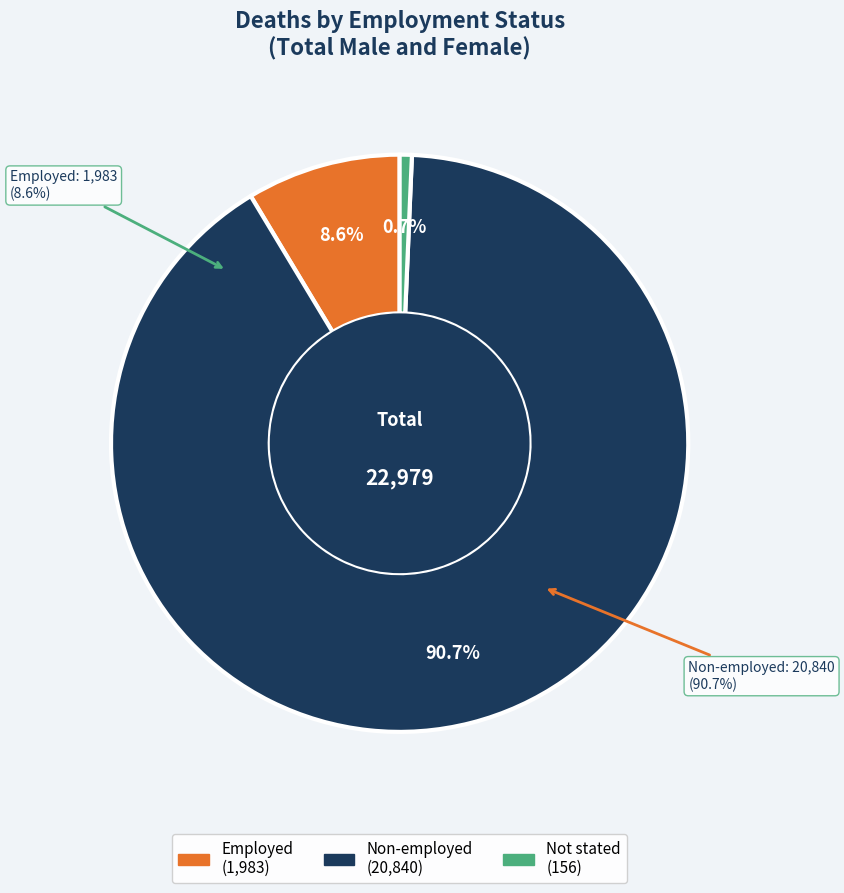

Which has a higher value, Not stated or Non-employed?

Non-employed